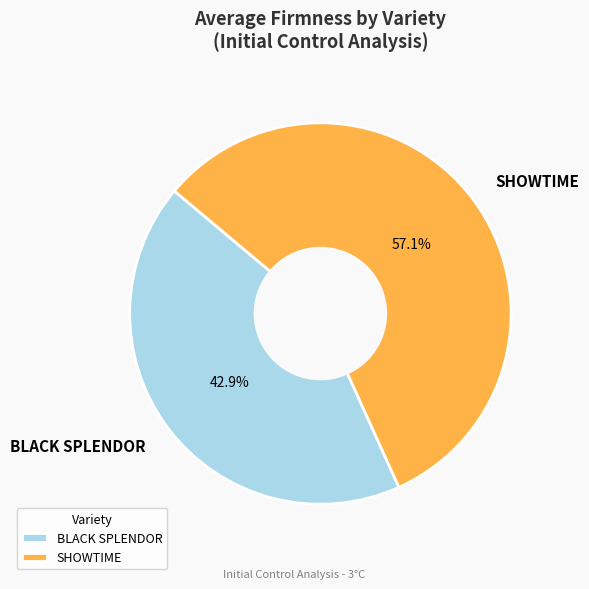

How many slices are in this pie chart?

2